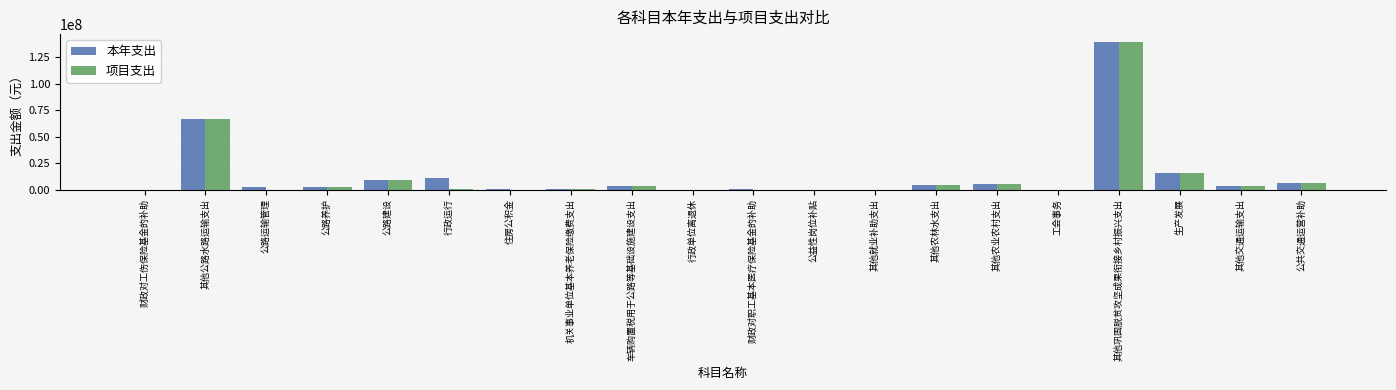

What is the sum of all 项目支出 values?

258387112.0